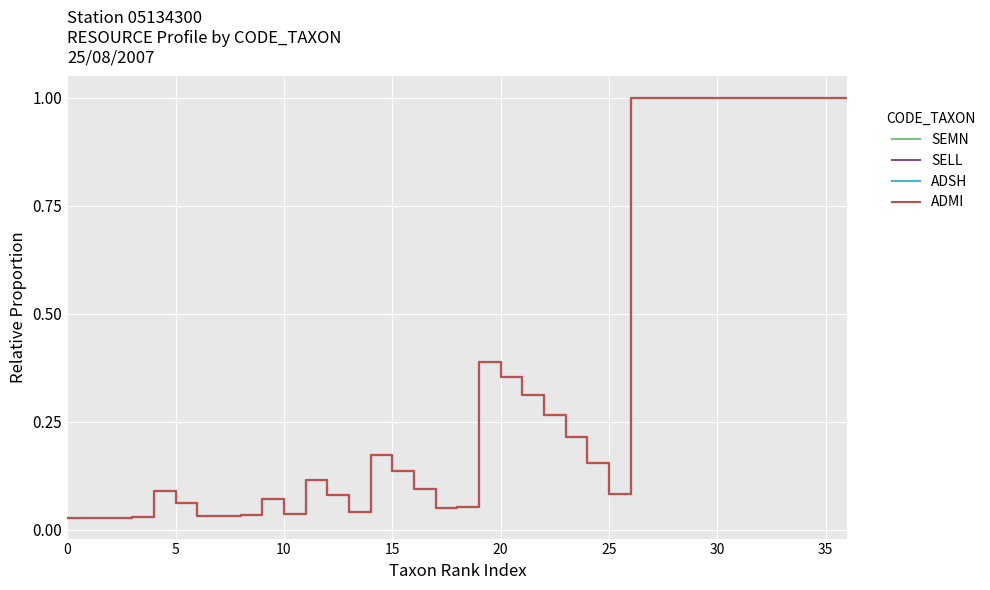

Does the chart have visible grid lines?

Yes